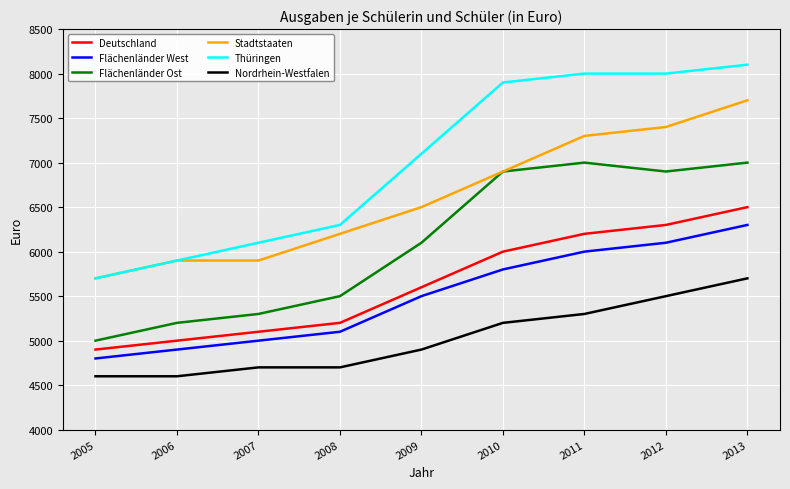

True or false: Nordrhein-Westfalen has a value of 5700 at 2013.

True